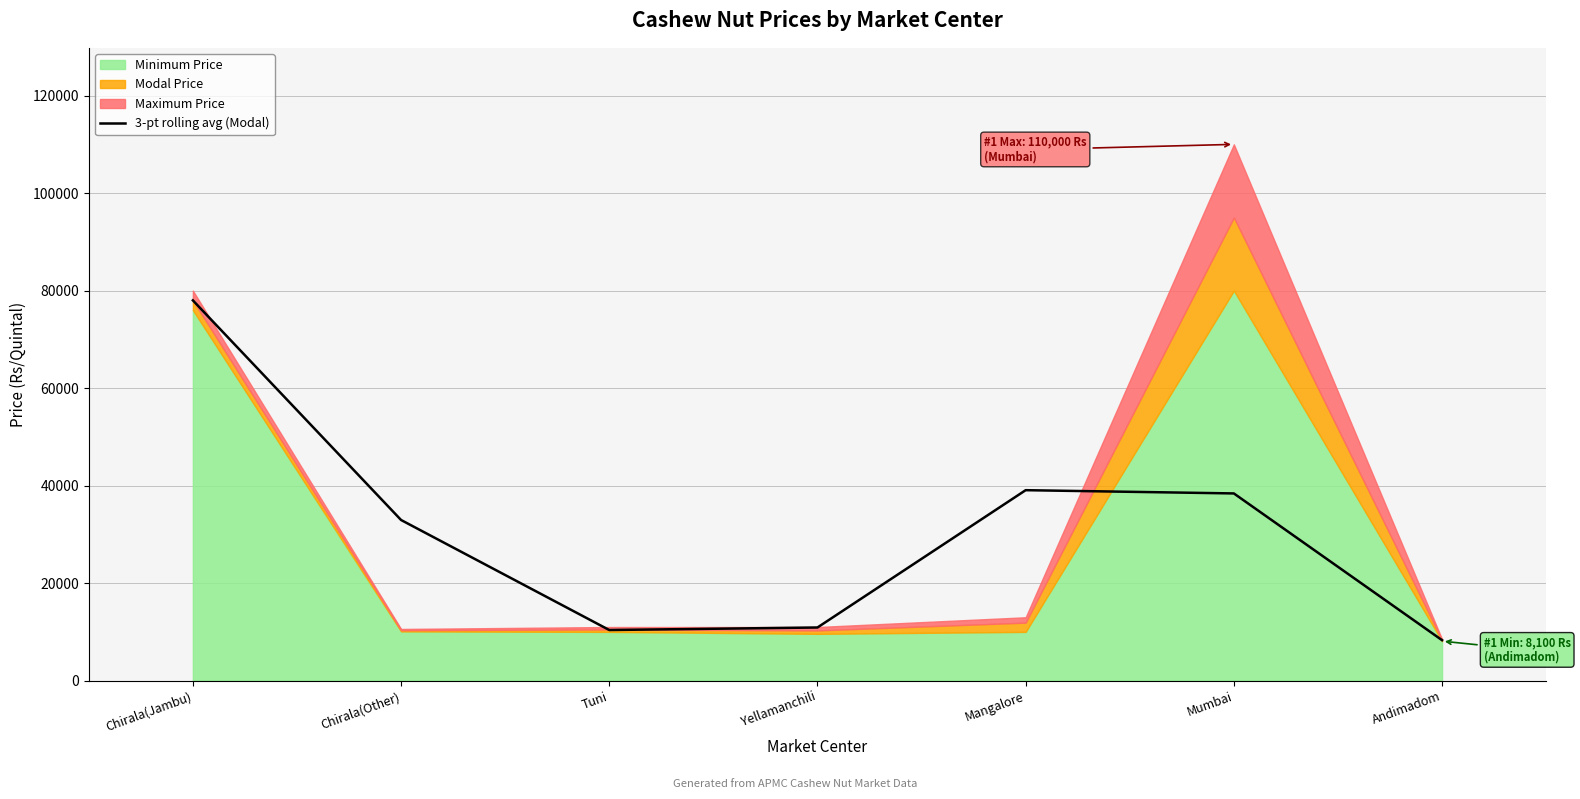

Reading left to right, list all the values displayed in this chart.

Chirala(Jambu)=78000.0	Chirala(Other)=32950.0	Tuni=10383.3	Yellamanchili=10900.0	Mangalore=39066.7	Mumbai=38400.0	Andimadom=8300.0